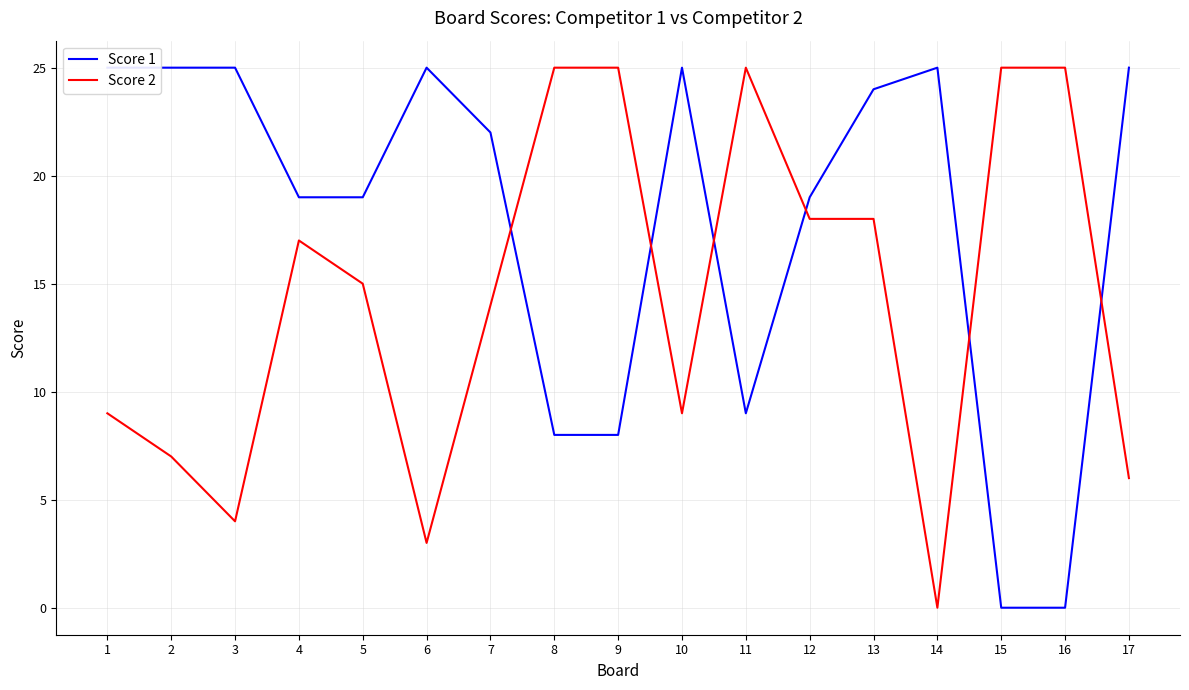

True or false: Score 2 and Score 1 cross at least once.

True